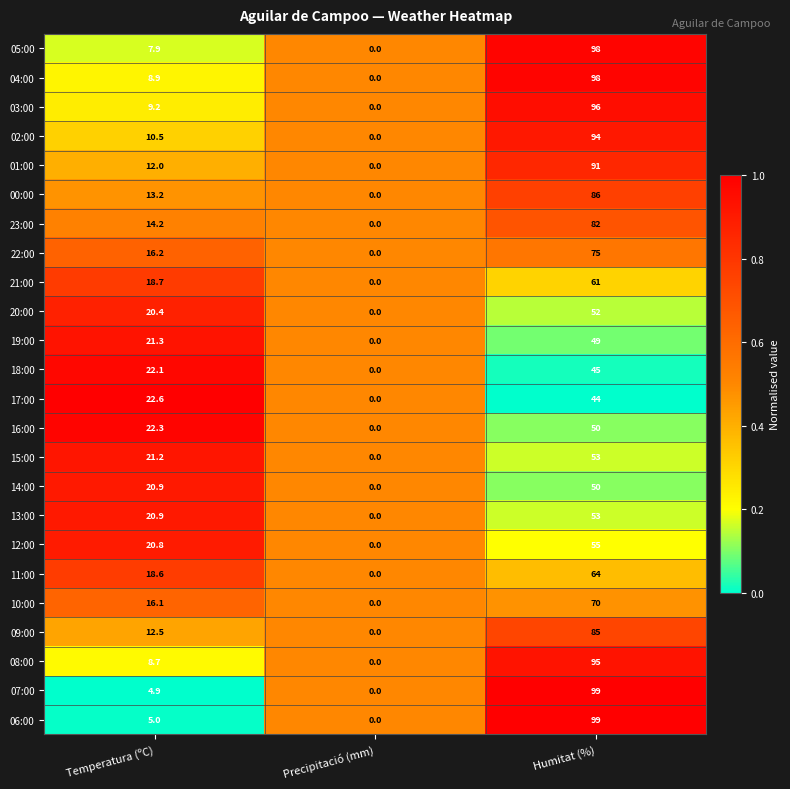

What is the sum of all 18:00 values?

67.1